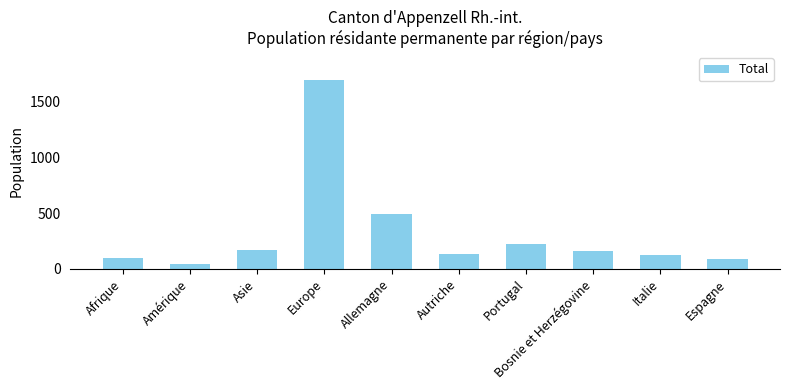

What is the difference between the maximum and minimum values?

1648